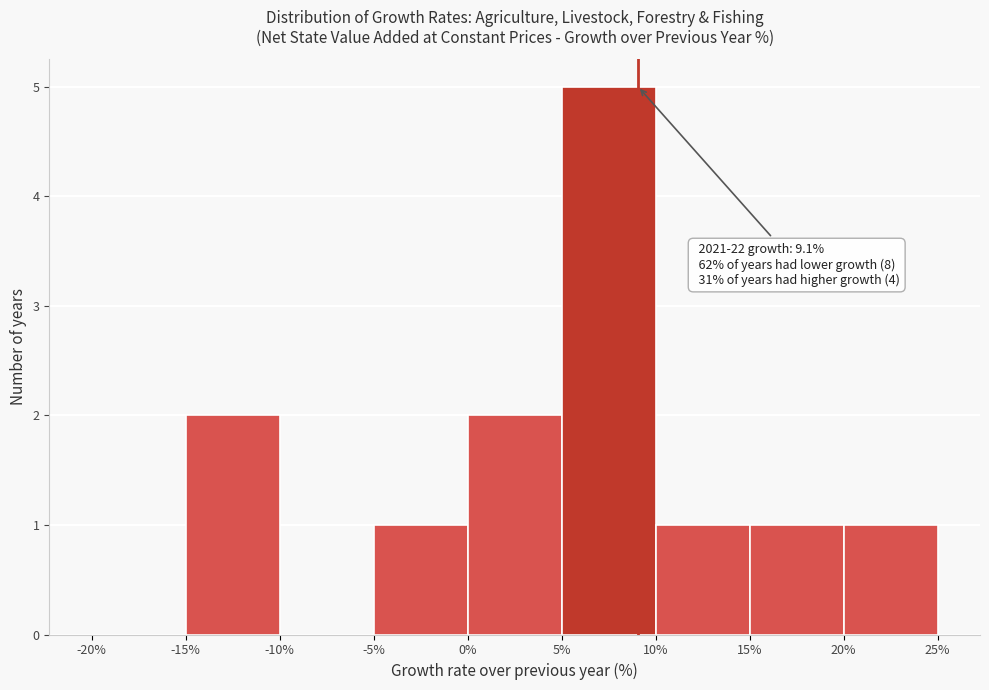

Over which range of the x-axis is the bar tallest?

5% to 10%